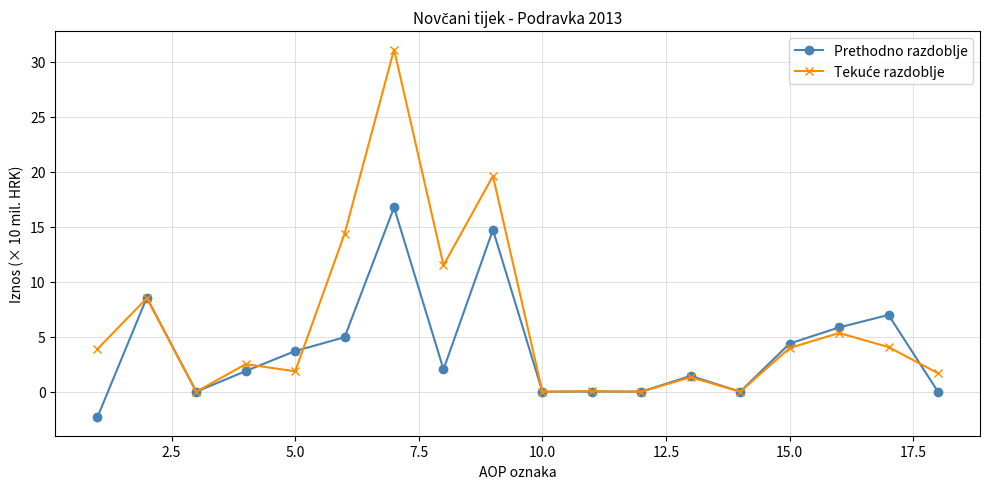

What is the smallest value displayed?

-2.3